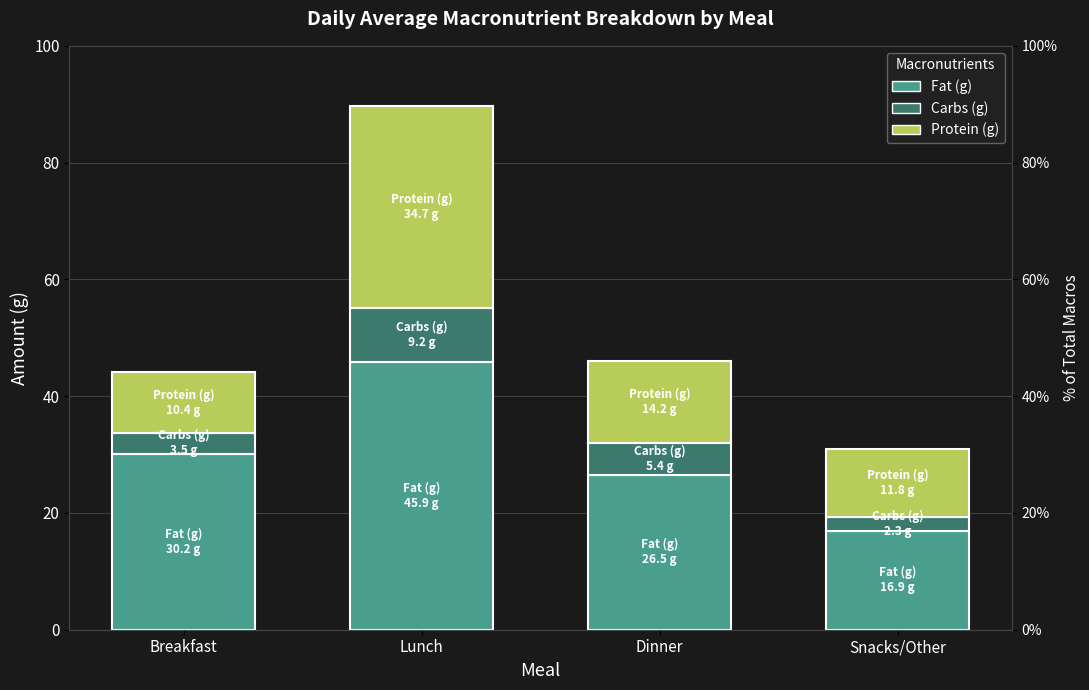

At which label is Carbs (g) closest to 5?

Dinner